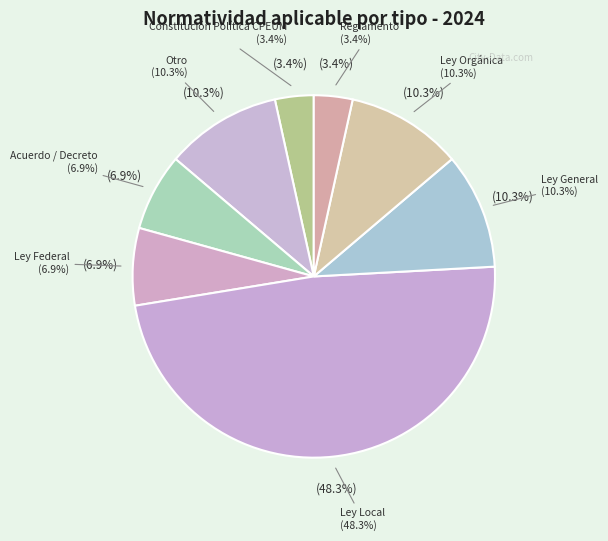

Rank the categories by value from lowest to highest.

Constitución Política CPEUM, Reglamento, Acuerdo / Decreto, Ley Federal, Otro, Ley General, Ley Orgánica, Ley Local